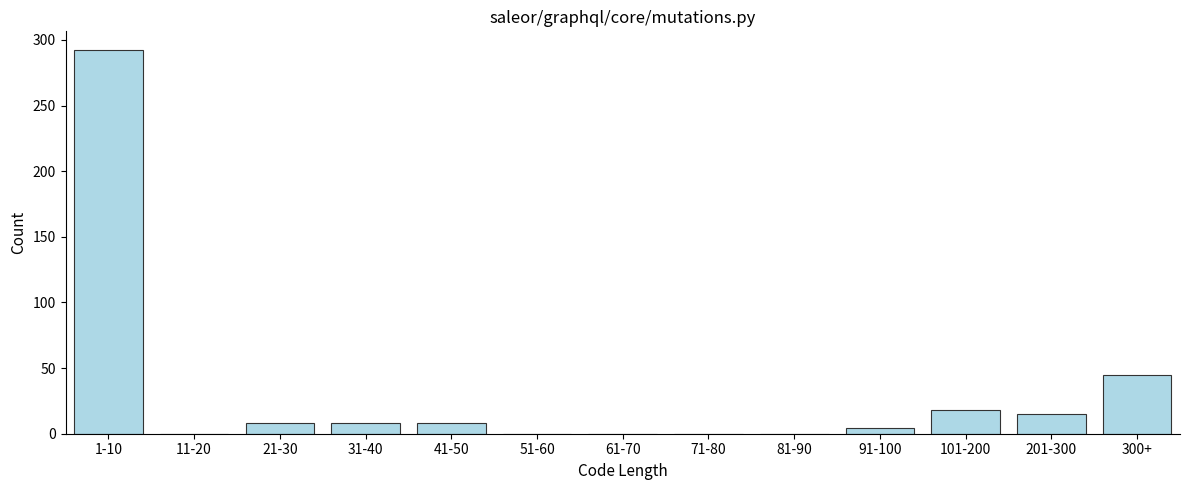

Reading right to left, transcribe all the data shown in this chart.

300+=45	201-300=15	101-200=18	91-100=4	81-90=0	71-80=0	61-70=0	51-60=0	41-50=8	31-40=8	21-30=8	11-20=0	1-10=292